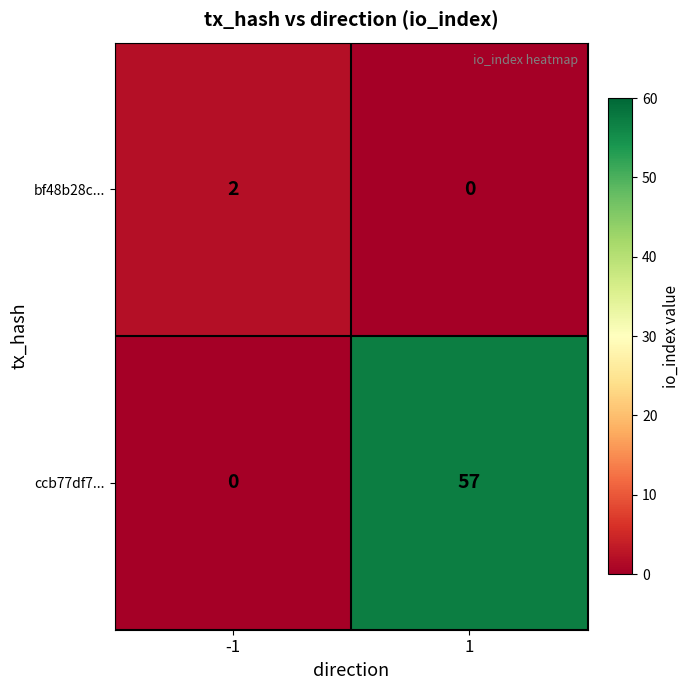

What is the difference between the maximum and minimum values in the ccb77df7... series?

57